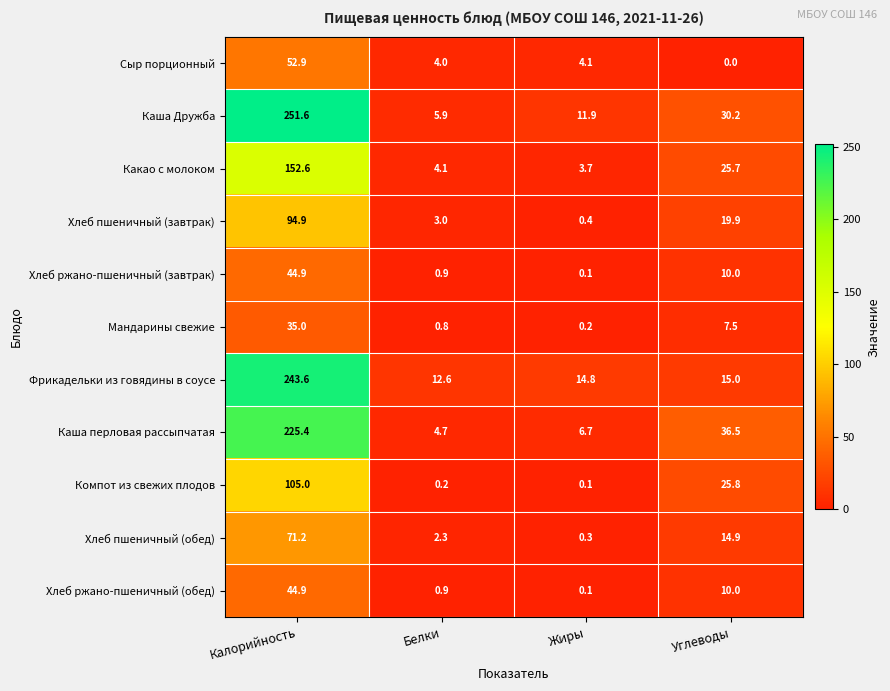

At how many categories does at least one series exceed 94?

1